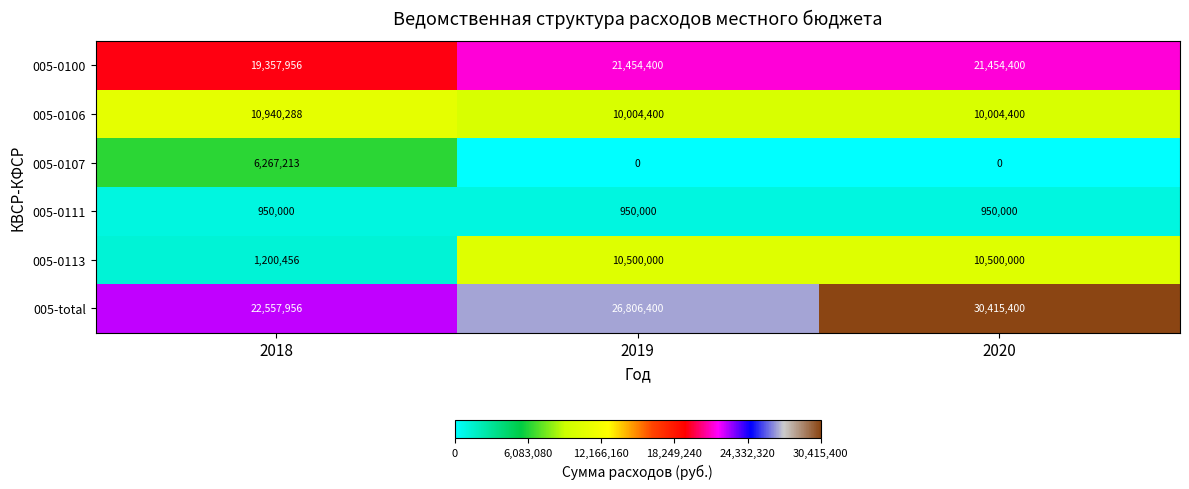

What is the highest value of the 005-total series?

30415400